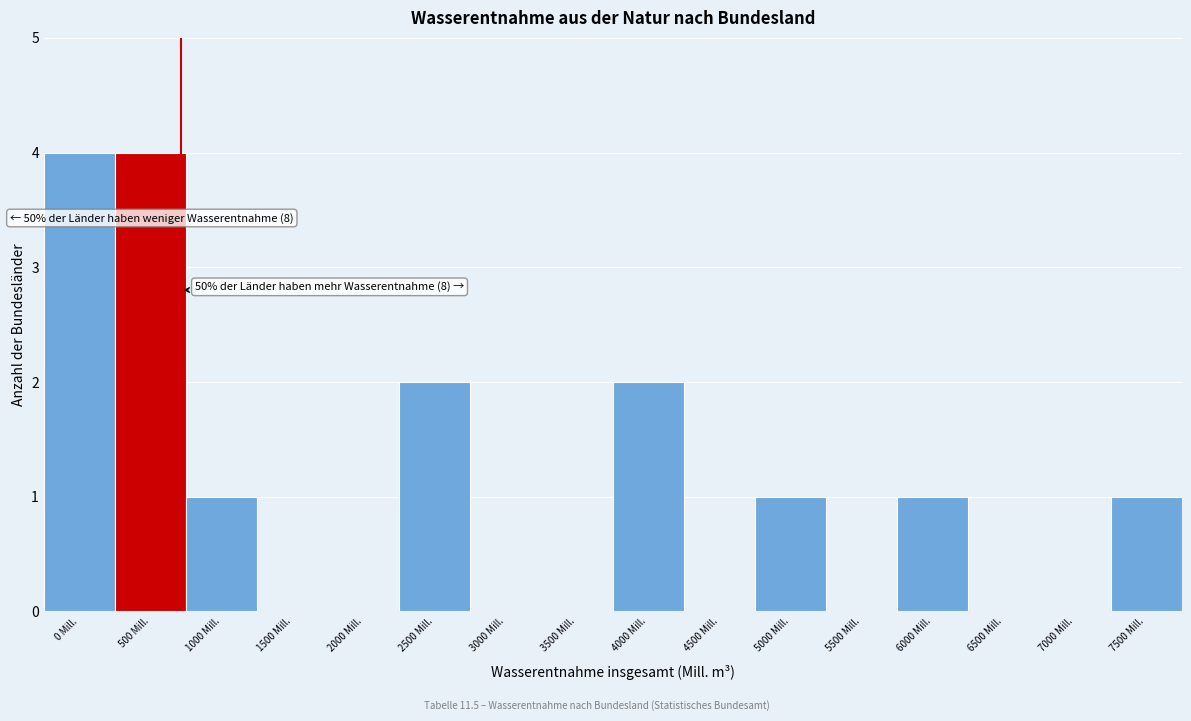

Reading left to right, extract all data points from this chart.

0 Mill.=4	500 Mill.=4	1000 Mill.=1	1500 Mill.=0	2000 Mill.=0	2500 Mill.=2	3000 Mill.=0	3500 Mill.=0	4000 Mill.=2	4500 Mill.=0	5000 Mill.=1	5500 Mill.=0	6000 Mill.=1	6500 Mill.=0	7000 Mill.=0	7500 Mill.=1